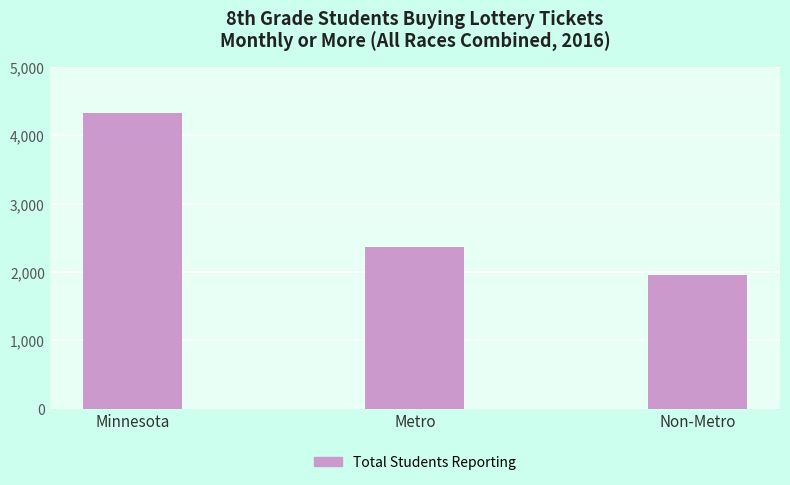

Where does the data first go above 2362?

Minnesota